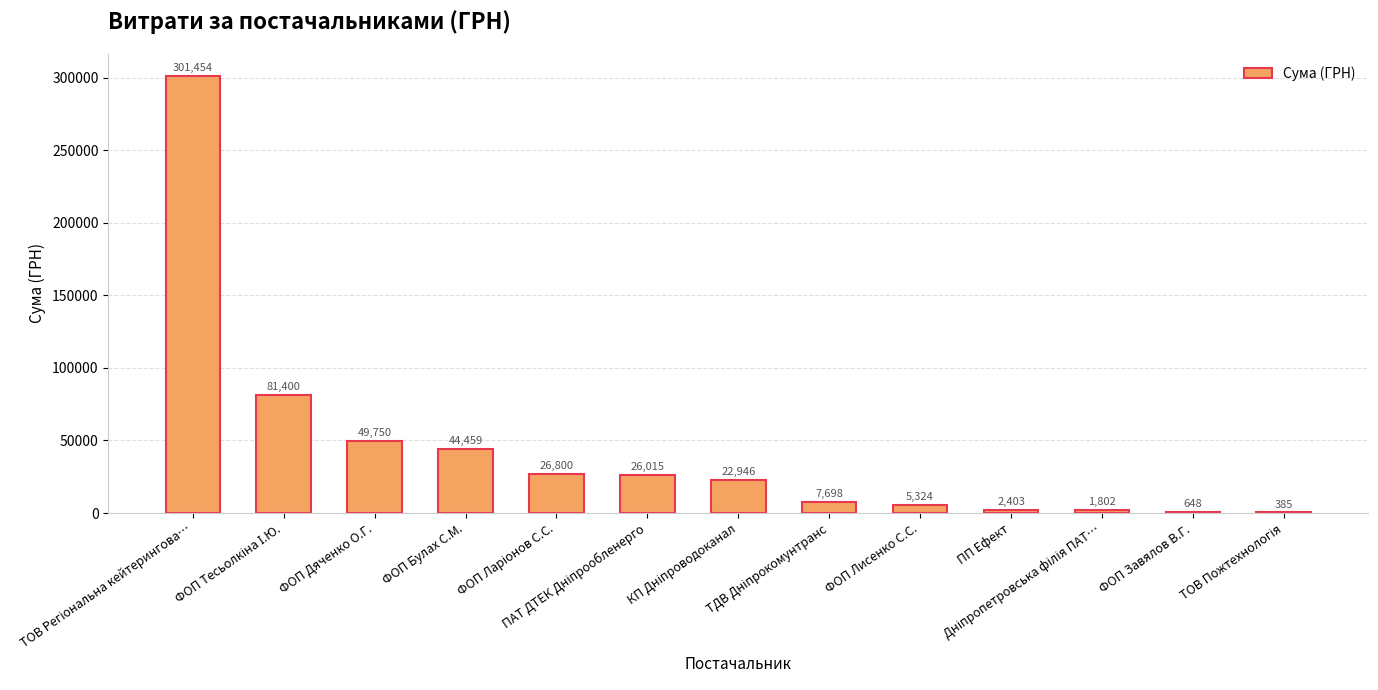

Are the bars horizontal?

No